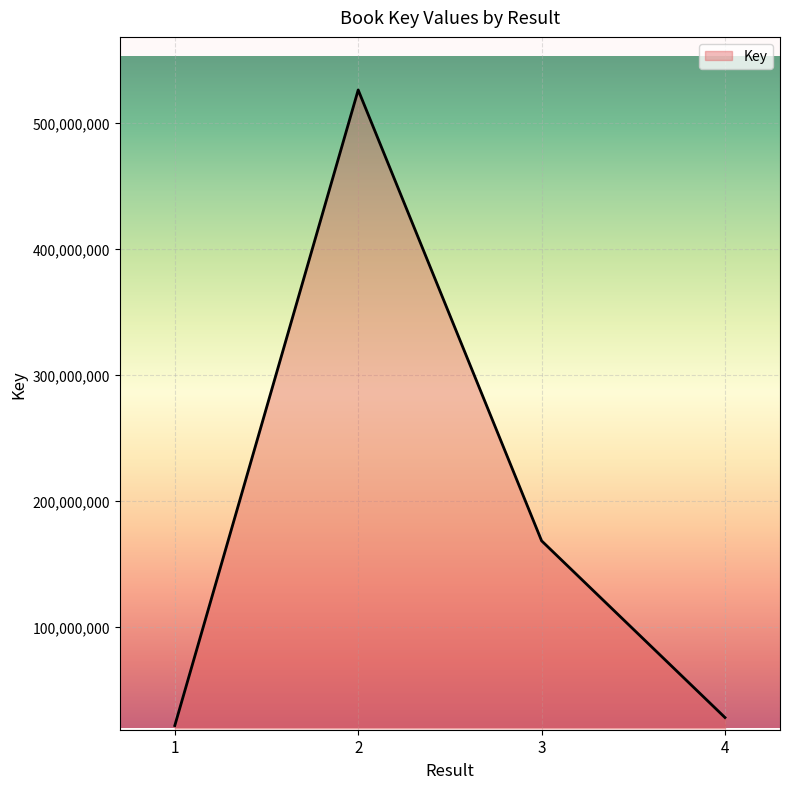

Which label corresponds to the largest value in the chart?

2